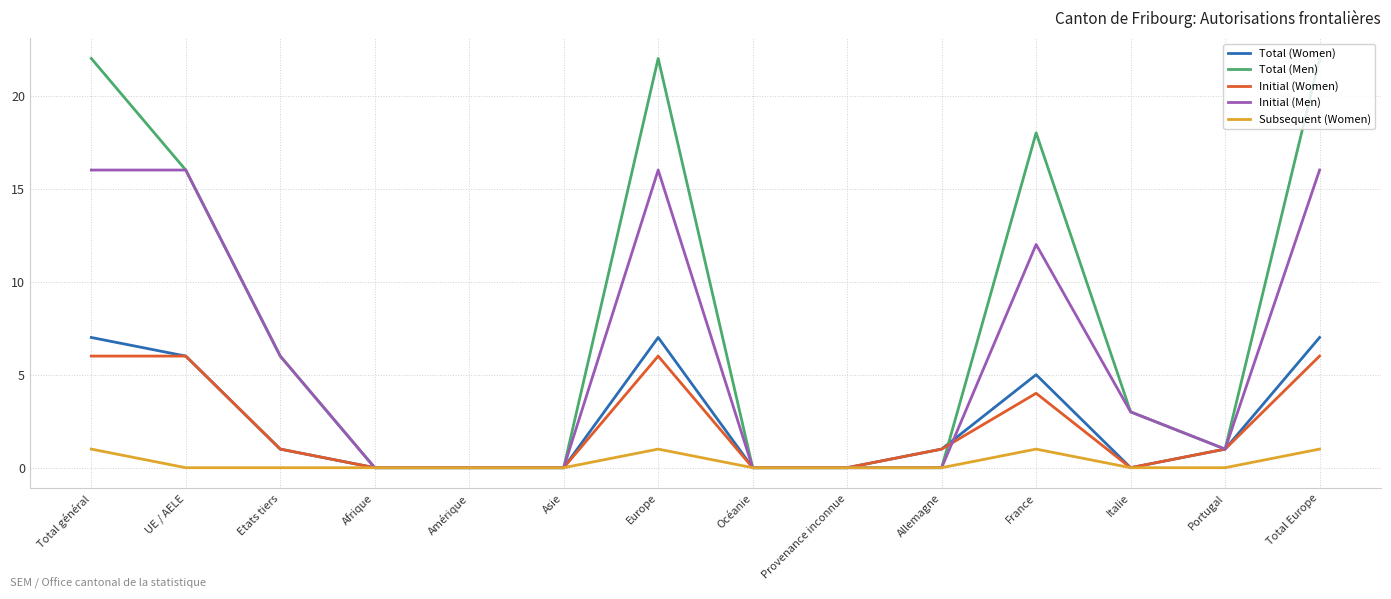

Does the chart display data point markers on the line(s)?

No